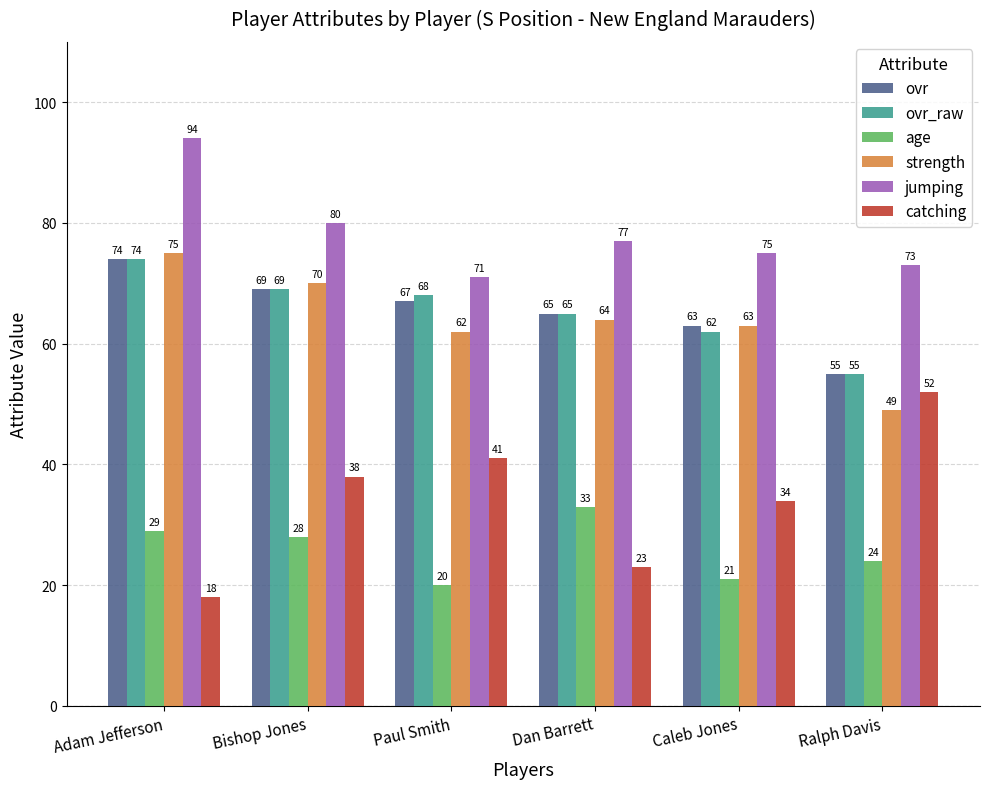

What is the smallest value displayed?

18